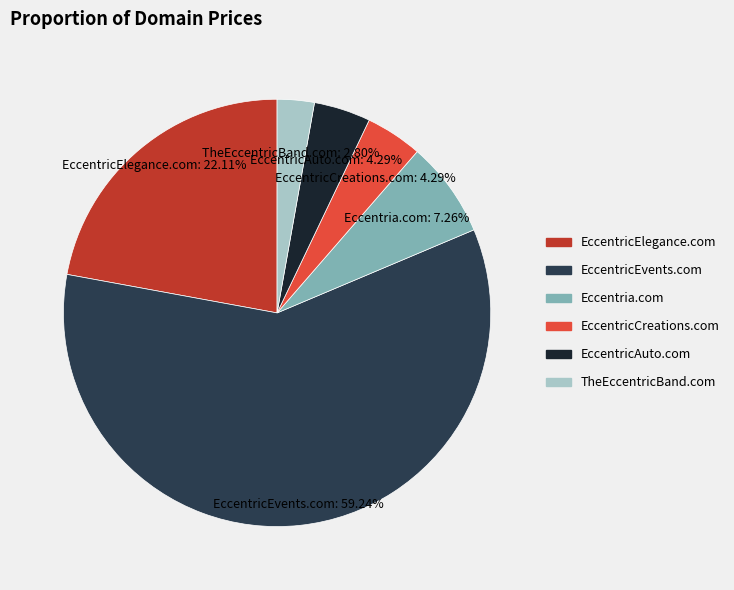

Is it true that EccentricCreations.com is 4% of the pie?

True